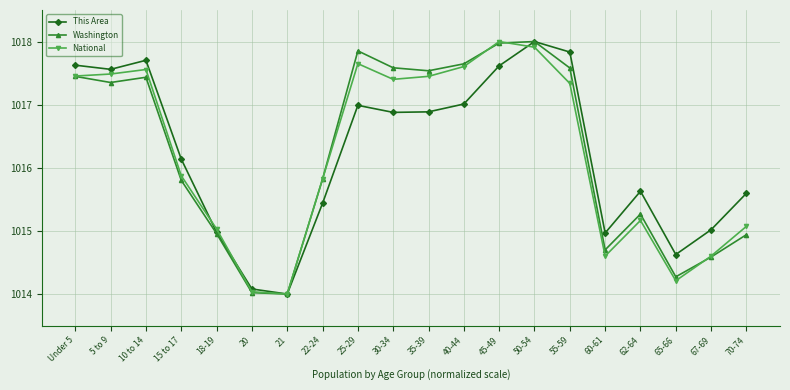

How many lines are shown in the chart?

3